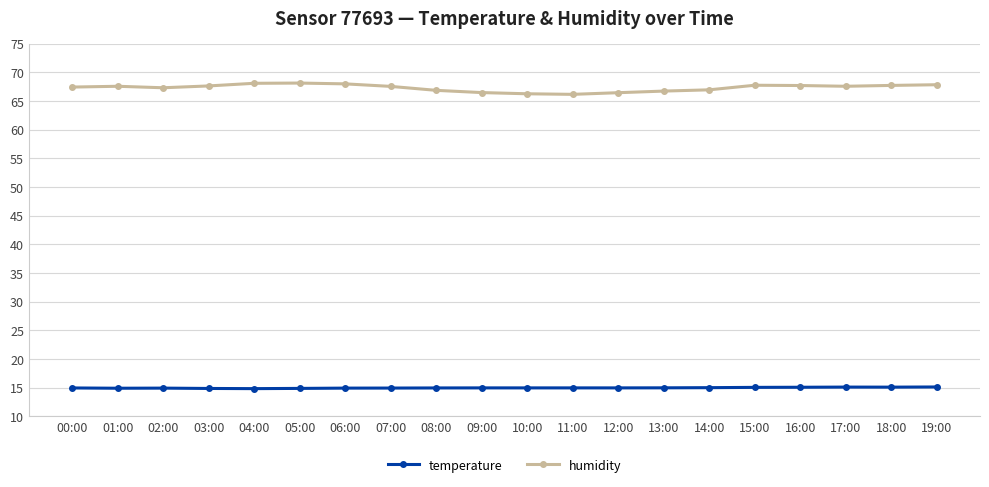

True or false: temperature and humidity intersect in this chart.

False